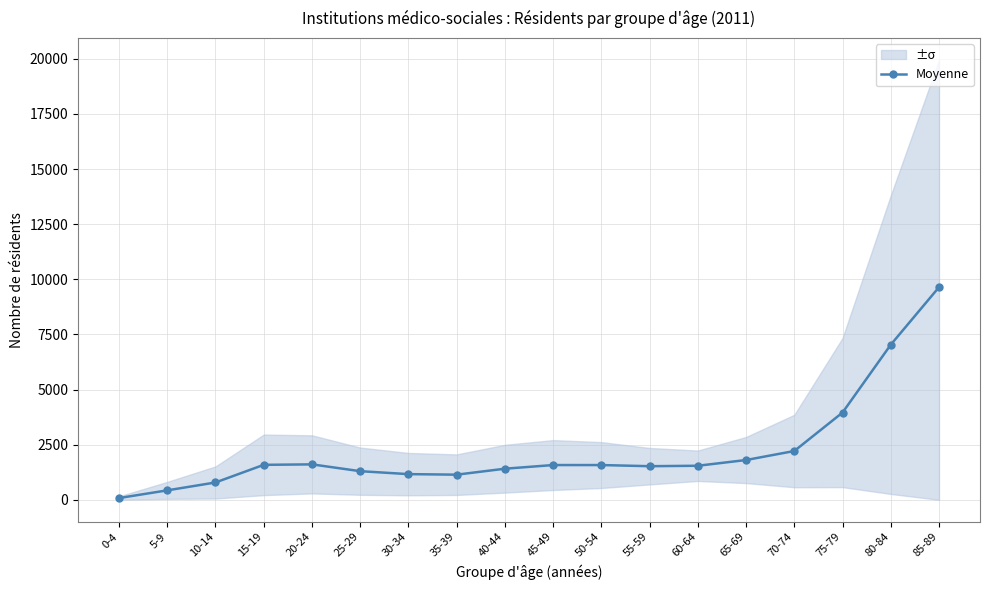

Reading left to right, what are all the values shown in this chart?

79.6	428.4	785.8	1585.8	1607.2	1298.0	1164.4	1139.6	1410.2	1576.2	1575.8	1524.0	1544.0	1804.2	2213.0	3956.6	7034.6	9642.8